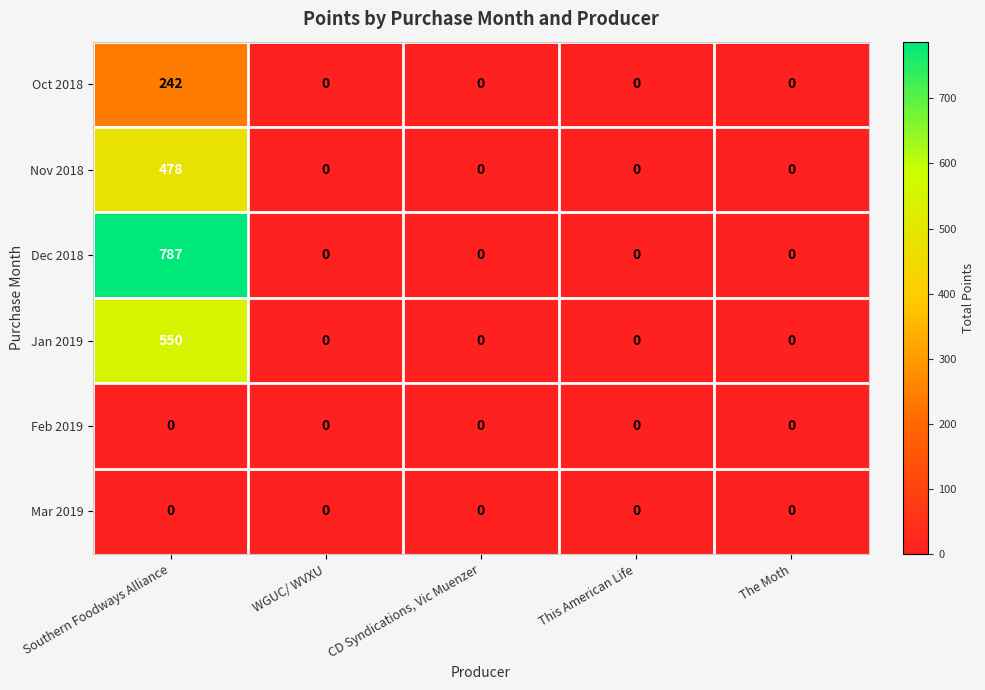

Reading right to left, extract all data points from this chart.

Oct 2018: The Moth=0	This American Life=0	CD Syndications, Vic Muenzer=0	WGUC/ WVXU=0	Southern Foodways Alliance=242
Nov 2018: The Moth=0	This American Life=0	CD Syndications, Vic Muenzer=0	WGUC/ WVXU=0	Southern Foodways Alliance=478
Dec 2018: The Moth=0	This American Life=0	CD Syndications, Vic Muenzer=0	WGUC/ WVXU=0	Southern Foodways Alliance=787
Jan 2019: The Moth=0	This American Life=0	CD Syndications, Vic Muenzer=0	WGUC/ WVXU=0	Southern Foodways Alliance=550
Feb 2019: The Moth=0	This American Life=0	CD Syndications, Vic Muenzer=0	WGUC/ WVXU=0	Southern Foodways Alliance=0
Mar 2019: The Moth=0	This American Life=0	CD Syndications, Vic Muenzer=0	WGUC/ WVXU=0	Southern Foodways Alliance=0